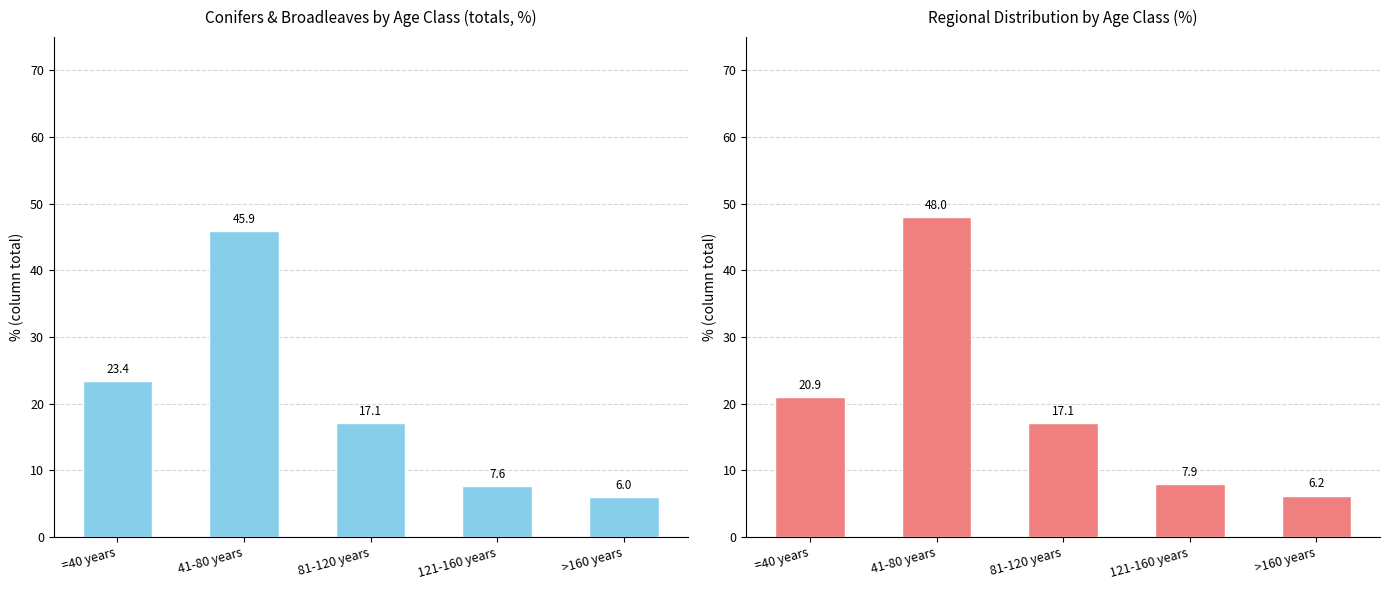

Reading right to left, what are all the values shown in this chart?

Switzerland: >160 years=6.0	121-160 years=7.6	81-120 years=17.1	41-80 years=45.9	=40 years=23.4
Regional avg (excl. Switzerland): >160 years=6.2	121-160 years=7.9	81-120 years=17.1	41-80 years=48.0	=40 years=20.9